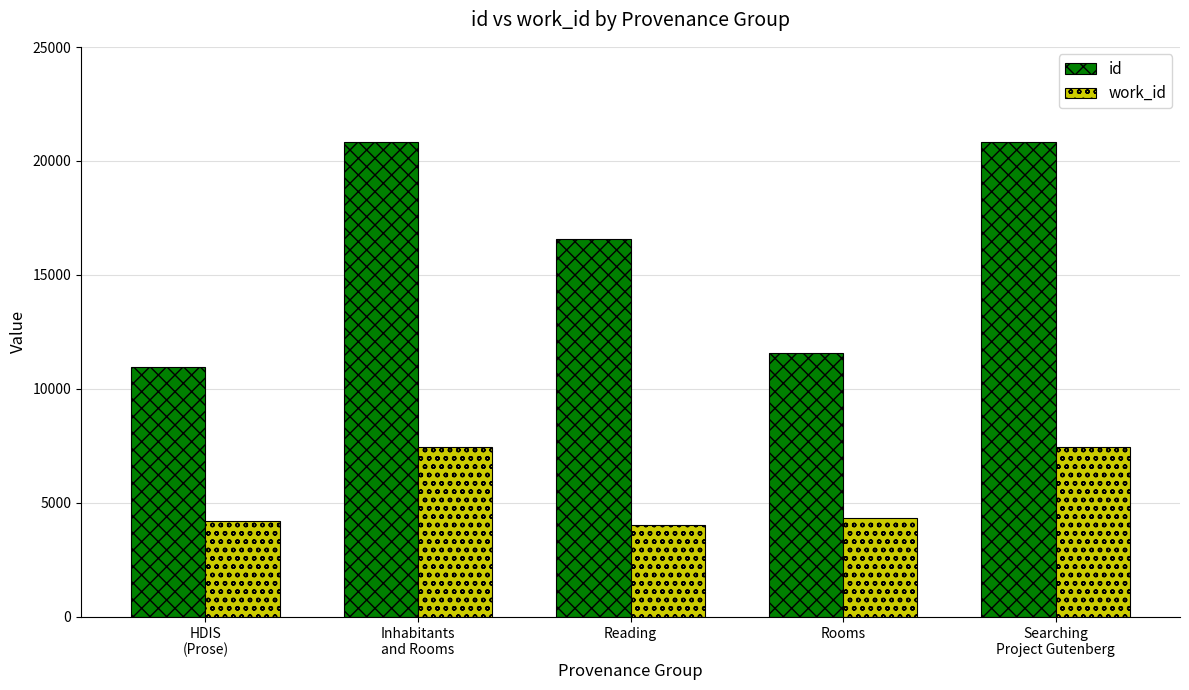

Is the value of id at Inhabitants
and Rooms greater than the value of work_id at Rooms?

Yes